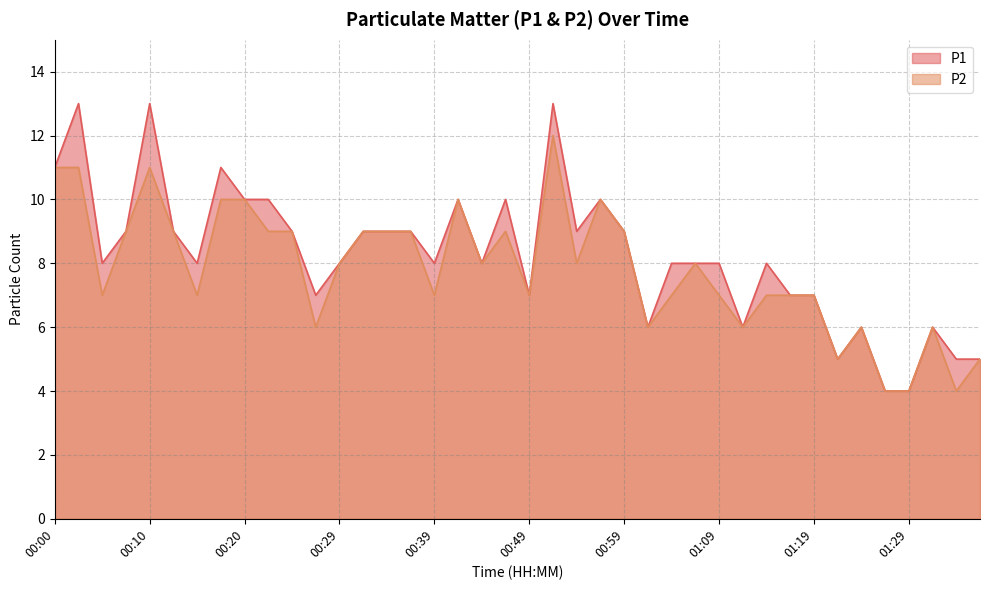

What is the difference between the maximum and minimum values in the P1 series?

9